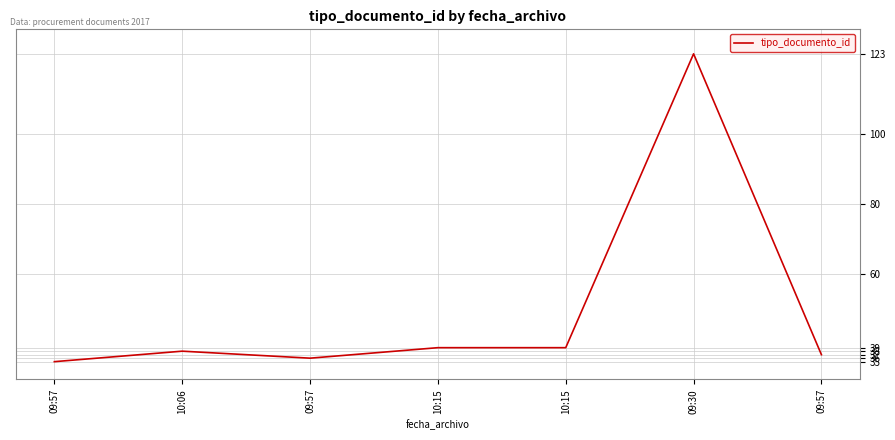

What is the sum of the values at 09:57 and 10:15?

76